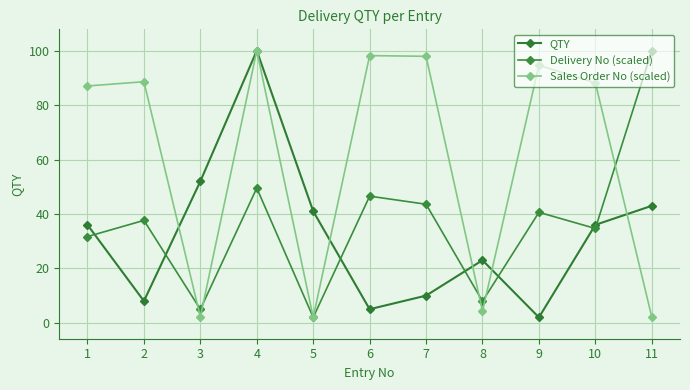

Reading right to left, transcribe all the data shown in this chart.

QTY: 43.0	36.0	2.0	23.0	10.0	5.0	41.0	100.0	52.0	8.0	36.0
Delivery No (scaled): 100.0	34.7	40.6	7.9	43.6	46.5	2.0	49.5	5.0	37.6	31.7
Sales Order No (scaled): 2.2	88.2	94.6	4.3	97.9	98.2	2.0	100.0	2.2	88.6	87.0